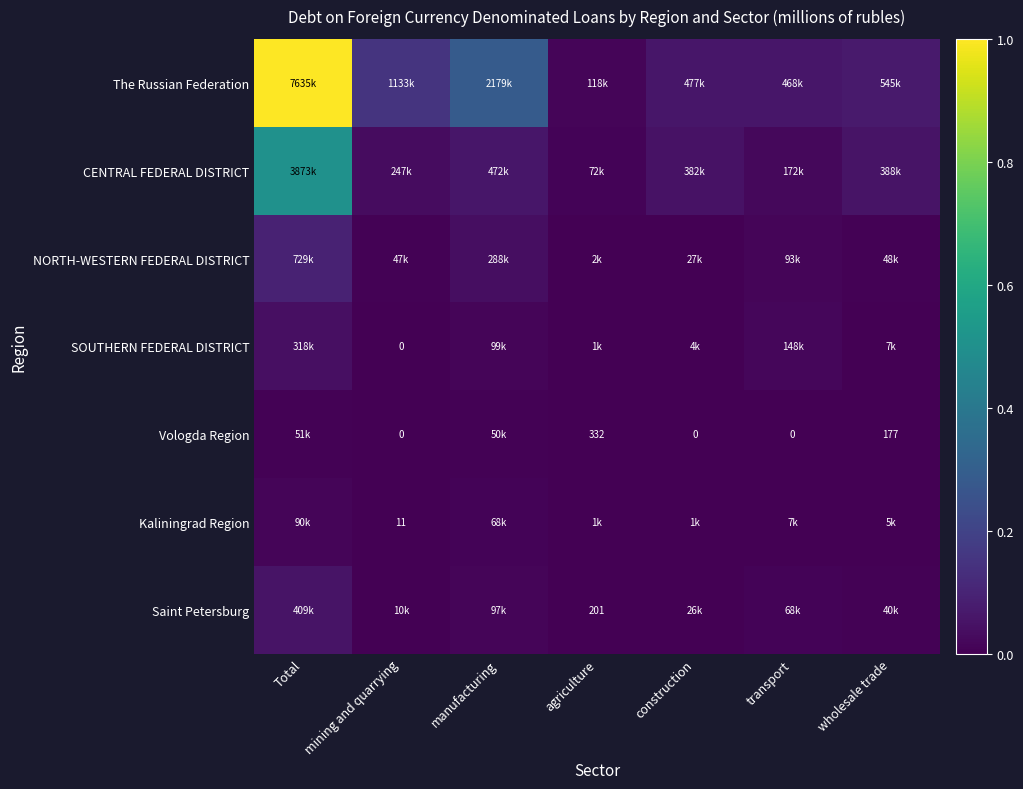

List the series in order of their peak value, lowest first.

Vologda Region, Kaliningrad Region, SOUTHERN FEDERAL DISTRICT, Saint Petersburg, NORTH-WESTERN FEDERAL DISTRICT, CENTRAL FEDERAL DISTRICT, The Russian Federation